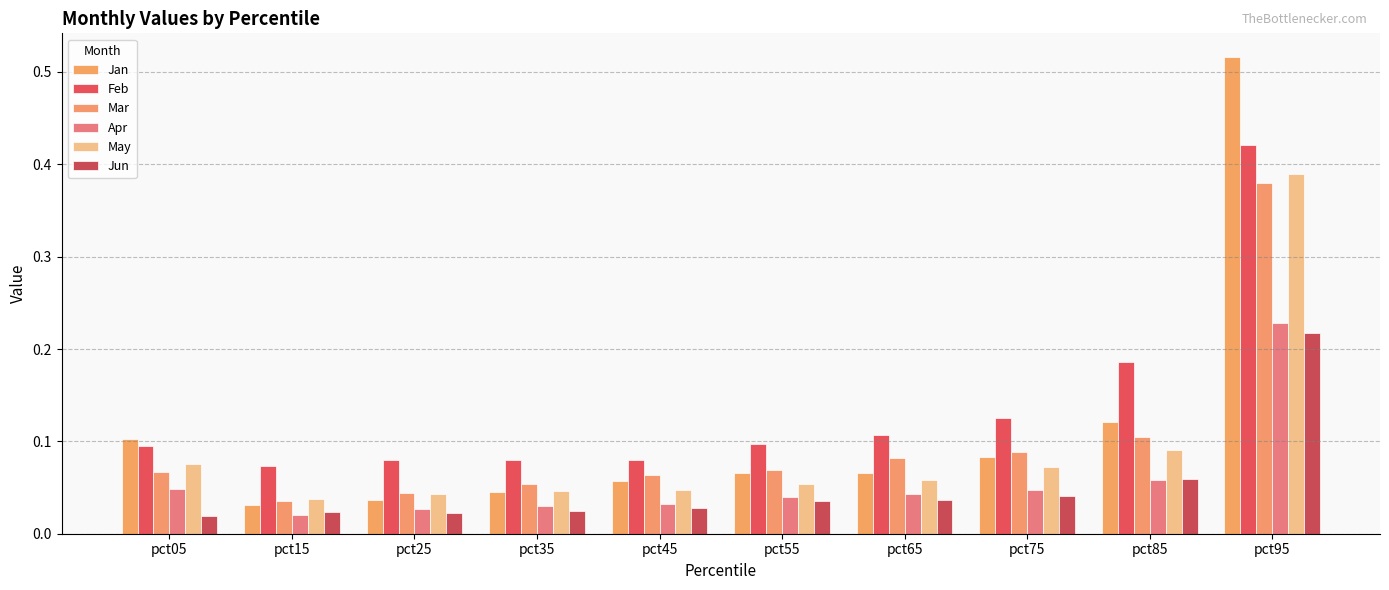

Reading left to right, list all the values displayed in this chart.

Jan: pct05=0.1	pct15=0.0	pct25=0.0	pct35=0.0	pct45=0.1	pct55=0.1	pct65=0.1	pct75=0.1	pct85=0.1	pct95=0.5
Feb: pct05=0.1	pct15=0.1	pct25=0.1	pct35=0.1	pct45=0.1	pct55=0.1	pct65=0.1	pct75=0.1	pct85=0.2	pct95=0.4
Mar: pct05=0.1	pct15=0.0	pct25=0.0	pct35=0.1	pct45=0.1	pct55=0.1	pct65=0.1	pct75=0.1	pct85=0.1	pct95=0.4
Apr: pct05=0.0	pct15=0.0	pct25=0.0	pct35=0.0	pct45=0.0	pct55=0.0	pct65=0.0	pct75=0.0	pct85=0.1	pct95=0.2
May: pct05=0.1	pct15=0.0	pct25=0.0	pct35=0.0	pct45=0.0	pct55=0.1	pct65=0.1	pct75=0.1	pct85=0.1	pct95=0.4
Jun: pct05=0.0	pct15=0.0	pct25=0.0	pct35=0.0	pct45=0.0	pct55=0.0	pct65=0.0	pct75=0.0	pct85=0.1	pct95=0.2